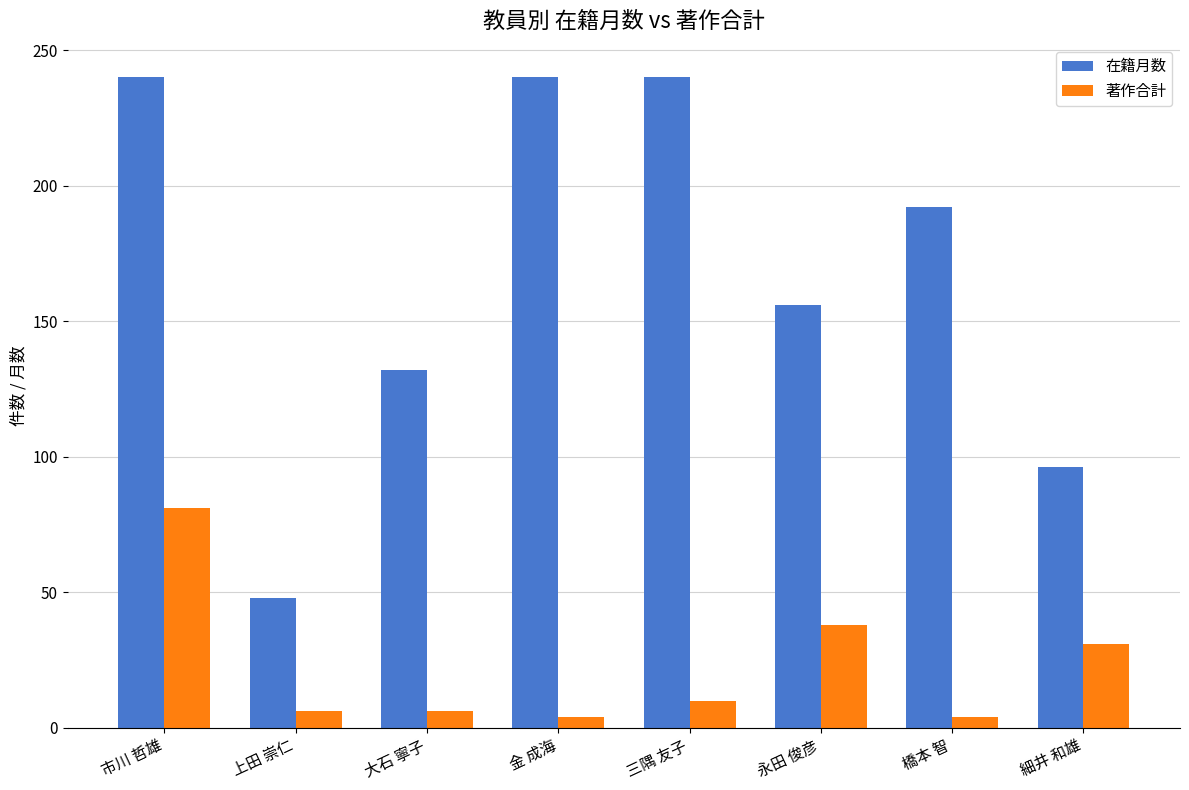

What is the greatest value displayed?

240